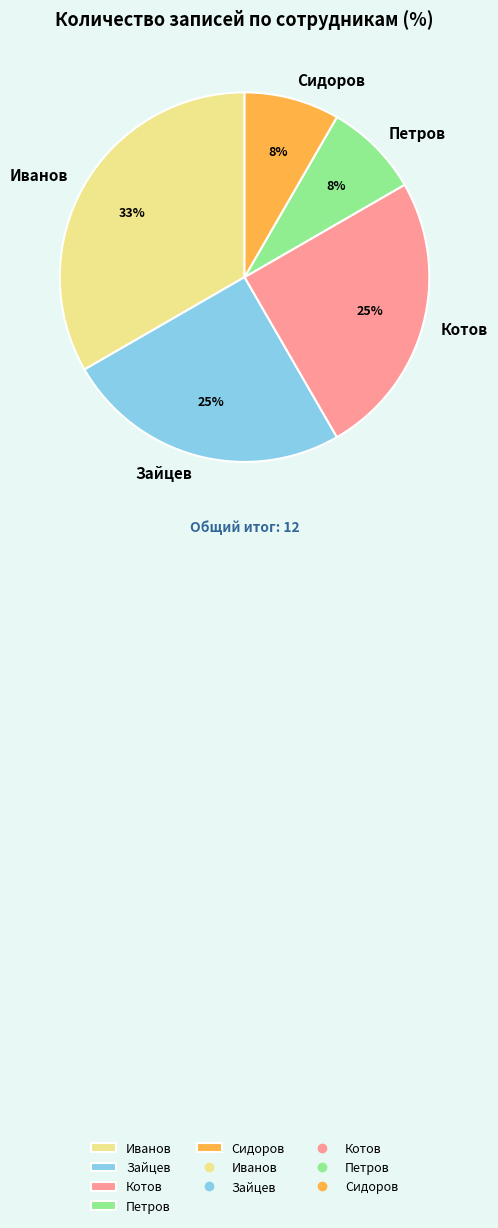

To the nearest percent, what percentage of the pie is Зайцев?

25%